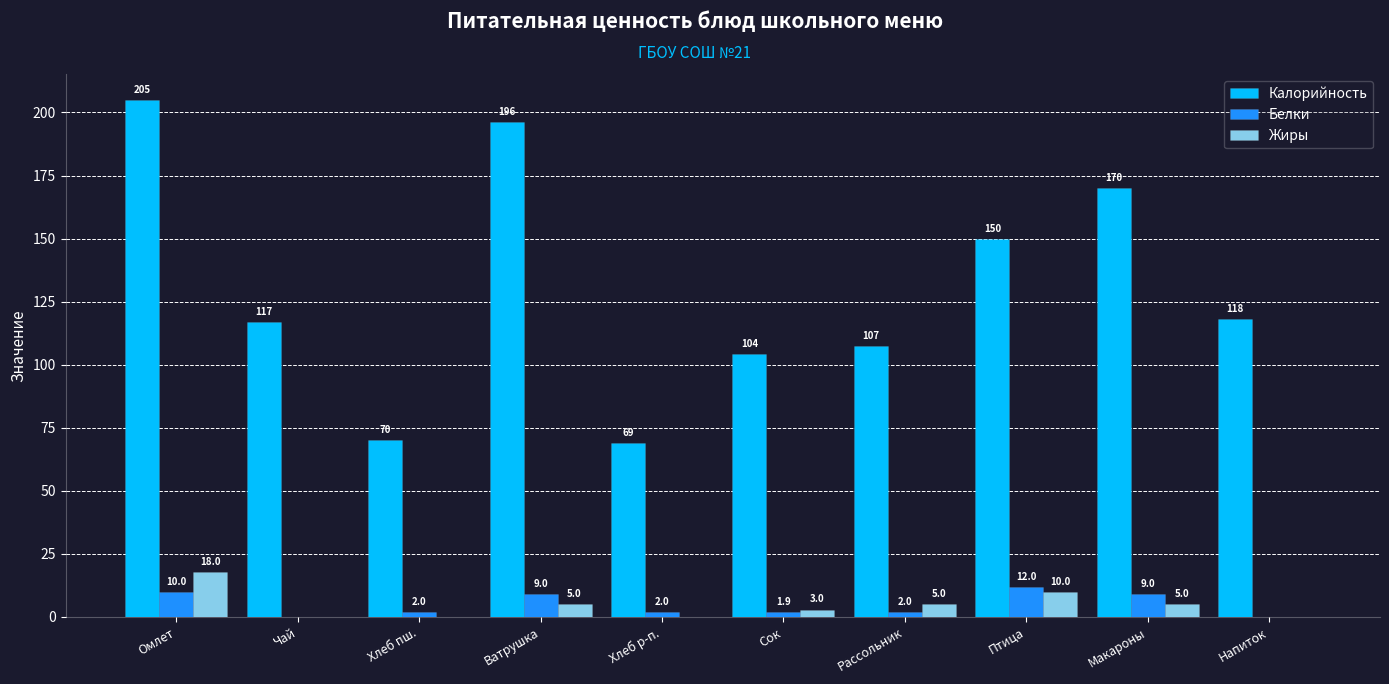

What are all the series names shown in the legend?

Калорийность, Белки, Жиры